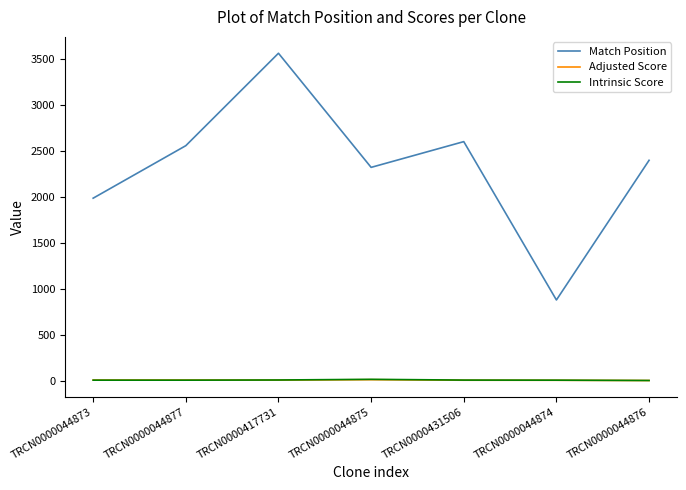

At which label does Match Position reach its minimum?

TRCN0000044874